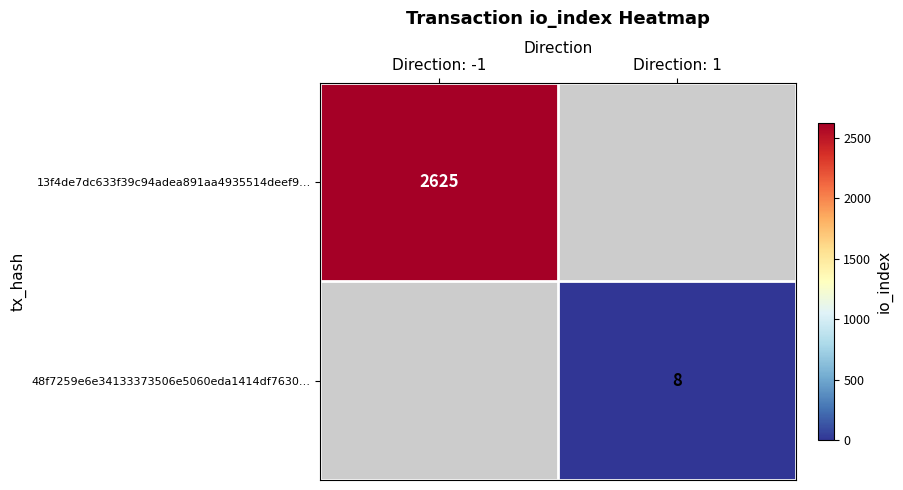

The value of 48f7259e6e34133373506e5060eda1414df7630… at Direction: 1 is 8. True or false?

True